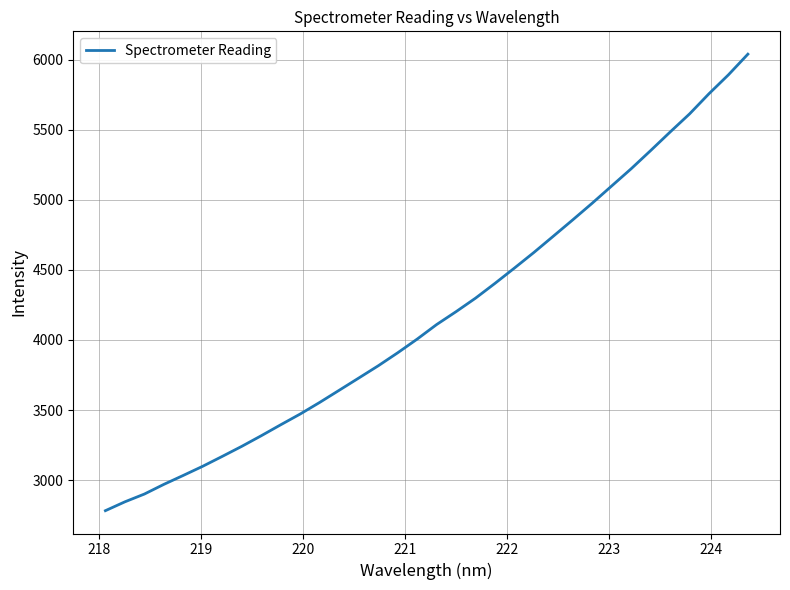

What is the maximum value shown in the chart?

6038.2